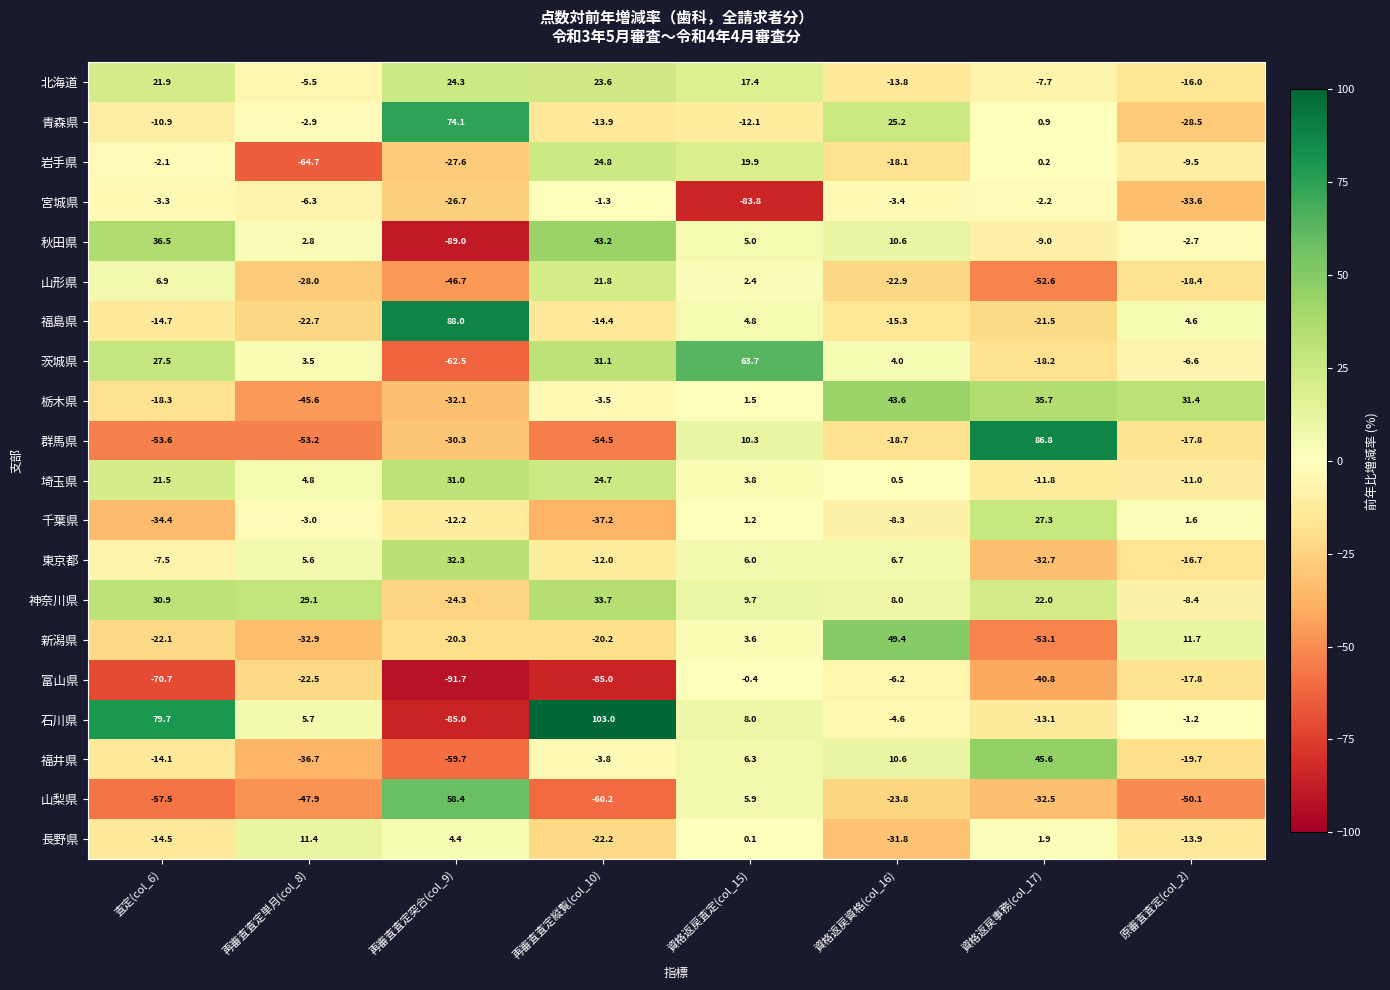

What is the total value across all series at 再審査査定突合(col_9)?

-295.6